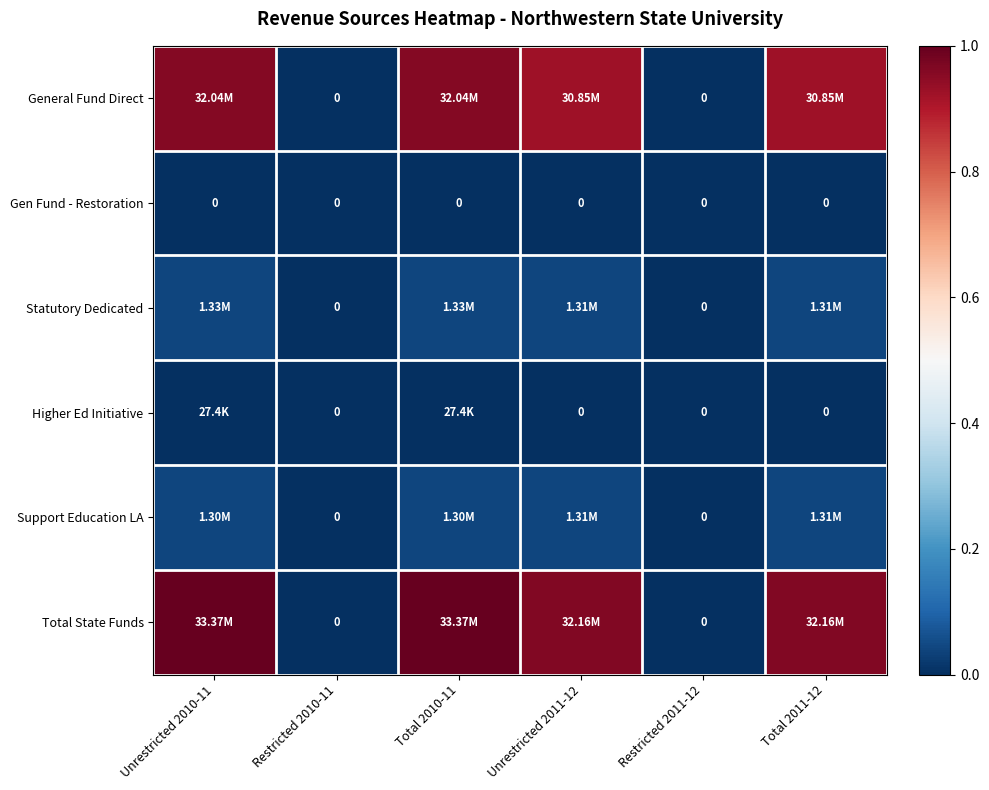

List the labels in order of Higher Ed Initiative value, largest first.

Unrestricted 2010-11, Total 2010-11, Restricted 2010-11, Unrestricted 2011-12, Restricted 2011-12, Total 2011-12